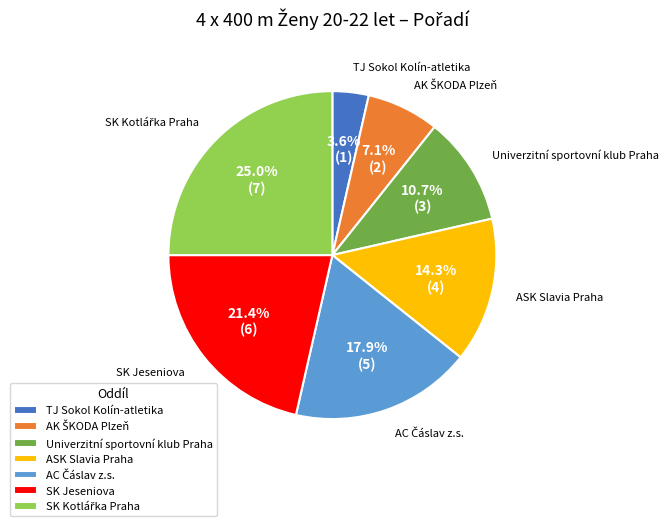

Which has a higher value, TJ Sokol Kolín-atletika or Univerzitní sportovní klub Praha?

Univerzitní sportovní klub Praha